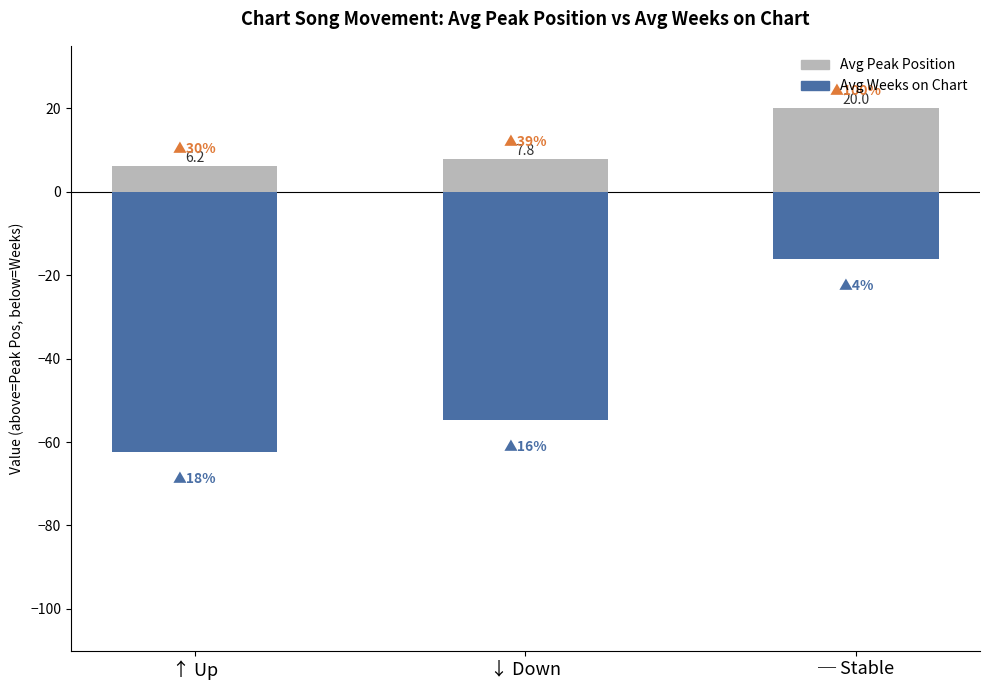

What is the difference between the maximum and minimum values in the Avg Weeks on Chart series?

46.3